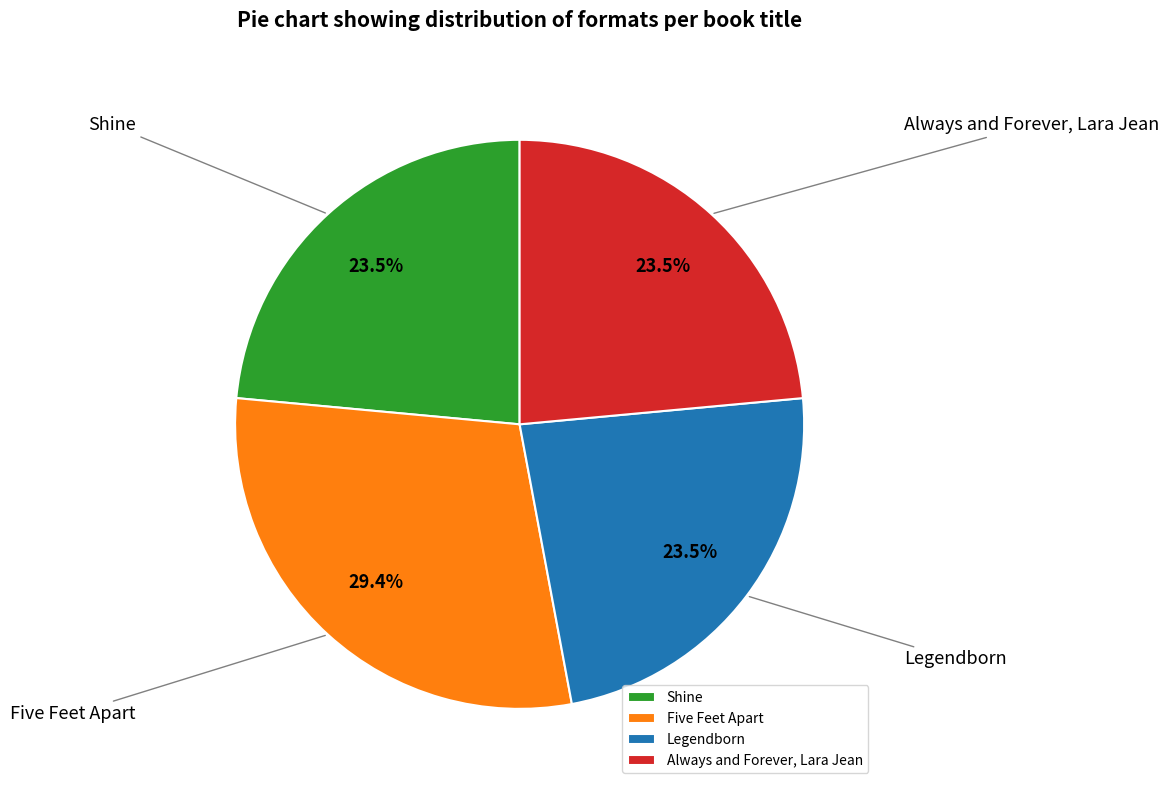

Is the sum of Five Feet Apart and Legendborn greater than half?

Yes